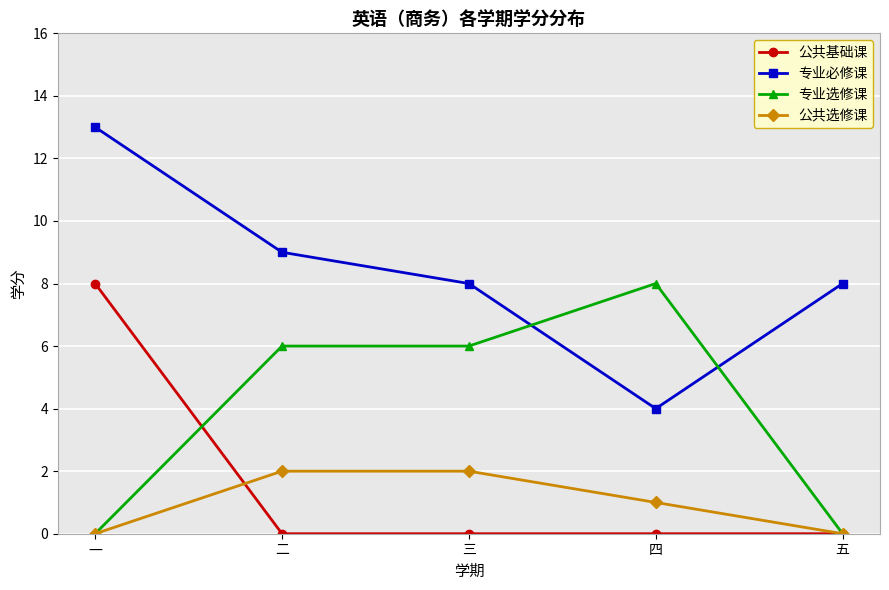

How many intersections are there between 专业选修课 and 专业必修课?

2